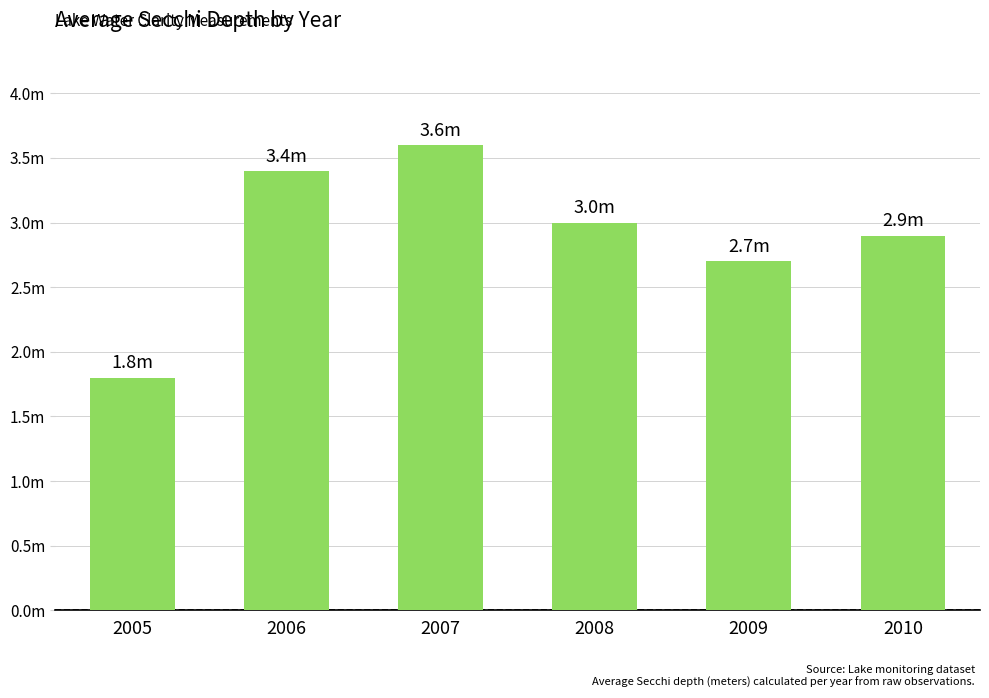

List the labels in order of value, largest first.

2007, 2006, 2008, 2010, 2009, 2005